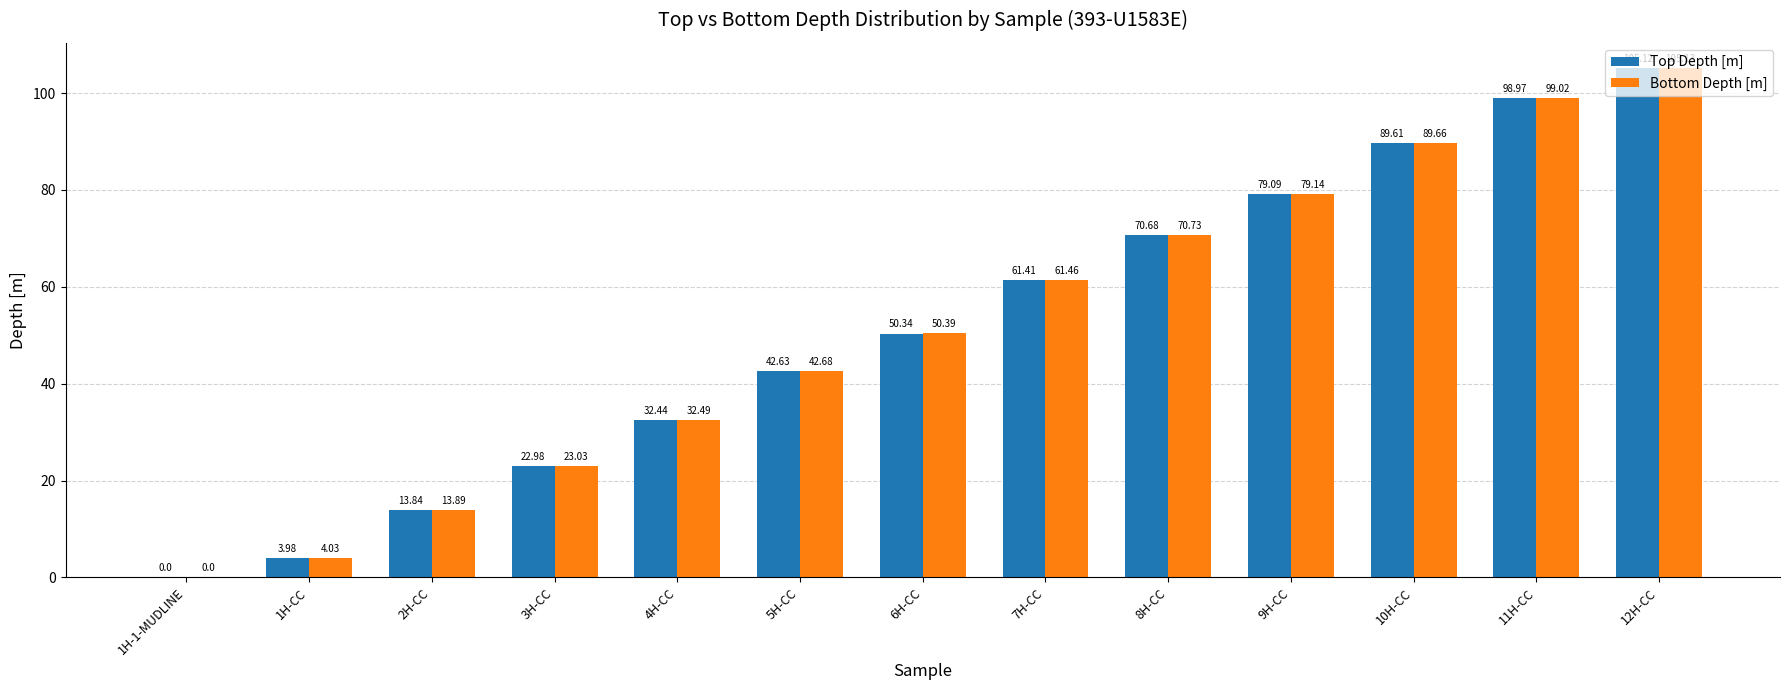

At which category is the sum across all series the highest?

12H-CC